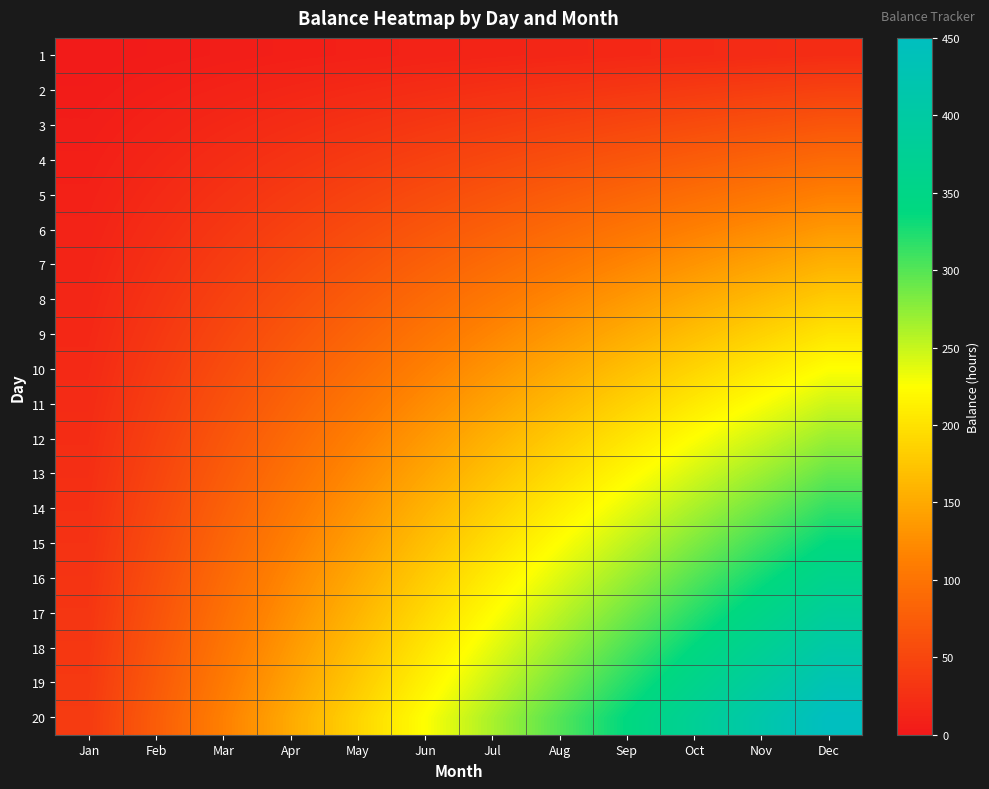

Reading left to right, list all the values displayed in this chart.

1: Jan=1.9	Feb=3.8	Mar=5.6	Apr=7.5	May=9.4	Jun=11.3	Jul=13.1	Aug=15.0	Sep=16.9	Oct=18.8	Nov=20.6	Dec=22.5
2: Jan=3.8	Feb=7.5	Mar=11.3	Apr=15.0	May=18.8	Jun=22.5	Jul=26.3	Aug=30.0	Sep=33.8	Oct=37.5	Nov=41.2	Dec=45.0
3: Jan=5.6	Feb=11.2	Mar=16.9	Apr=22.5	May=28.1	Jun=33.8	Jul=39.4	Aug=45.0	Sep=50.6	Oct=56.2	Nov=61.9	Dec=67.5
4: Jan=7.5	Feb=15.0	Mar=22.5	Apr=30.0	May=37.5	Jun=45.0	Jul=52.5	Aug=60.0	Sep=67.5	Oct=75.0	Nov=82.5	Dec=90.0
5: Jan=9.4	Feb=18.8	Mar=28.1	Apr=37.5	May=46.9	Jun=56.2	Jul=65.6	Aug=75.0	Sep=84.4	Oct=93.8	Nov=103.1	Dec=112.5
6: Jan=11.2	Feb=22.5	Mar=33.8	Apr=45.0	May=56.2	Jun=67.5	Jul=78.8	Aug=90.0	Sep=101.2	Oct=112.5	Nov=123.7	Dec=135.0
7: Jan=13.1	Feb=26.2	Mar=39.4	Apr=52.5	May=65.6	Jun=78.7	Jul=91.9	Aug=105.0	Sep=118.1	Oct=131.2	Nov=144.4	Dec=157.5
8: Jan=15.0	Feb=30.0	Mar=45.0	Apr=60.0	May=75.0	Jun=90.0	Jul=105.0	Aug=120.0	Sep=135.0	Oct=150.0	Nov=165.0	Dec=180.0
9: Jan=16.9	Feb=33.8	Mar=50.6	Apr=67.5	May=84.4	Jun=101.2	Jul=118.1	Aug=135.0	Sep=151.9	Oct=168.8	Nov=185.6	Dec=202.5
10: Jan=18.8	Feb=37.5	Mar=56.2	Apr=75.0	May=93.8	Jun=112.5	Jul=131.2	Aug=150.0	Sep=168.8	Oct=187.5	Nov=206.2	Dec=225.0
11: Jan=20.6	Feb=41.2	Mar=61.9	Apr=82.5	May=103.1	Jun=123.8	Jul=144.4	Aug=165.0	Sep=185.6	Oct=206.2	Nov=226.9	Dec=247.5
12: Jan=22.5	Feb=45.0	Mar=67.5	Apr=90.0	May=112.5	Jun=135.0	Jul=157.5	Aug=180.0	Sep=202.5	Oct=225.0	Nov=247.5	Dec=270.0
13: Jan=24.4	Feb=48.8	Mar=73.1	Apr=97.5	May=121.9	Jun=146.2	Jul=170.6	Aug=195.0	Sep=219.4	Oct=243.7	Nov=268.1	Dec=292.5
14: Jan=26.2	Feb=52.5	Mar=78.7	Apr=105.0	May=131.2	Jun=157.5	Jul=183.7	Aug=210.0	Sep=236.2	Oct=262.5	Nov=288.8	Dec=315.0
15: Jan=28.1	Feb=56.2	Mar=84.4	Apr=112.5	May=140.6	Jun=168.8	Jul=196.9	Aug=225.0	Sep=253.1	Oct=281.2	Nov=309.4	Dec=337.5
16: Jan=30.0	Feb=60.0	Mar=90.0	Apr=120.0	May=150.0	Jun=180.0	Jul=210.0	Aug=240.0	Sep=270.0	Oct=300.0	Nov=330.0	Dec=360.0
17: Jan=31.9	Feb=63.8	Mar=95.6	Apr=127.5	May=159.4	Jun=191.2	Jul=223.1	Aug=255.0	Sep=286.9	Oct=318.8	Nov=350.6	Dec=382.5
18: Jan=33.8	Feb=67.5	Mar=101.2	Apr=135.0	May=168.8	Jun=202.5	Jul=236.2	Aug=270.0	Sep=303.7	Oct=337.5	Nov=371.3	Dec=405.0
19: Jan=35.6	Feb=71.2	Mar=106.9	Apr=142.5	May=178.1	Jun=213.7	Jul=249.4	Aug=285.0	Sep=320.6	Oct=356.2	Nov=391.9	Dec=427.5
20: Jan=37.5	Feb=75.0	Mar=112.5	Apr=150.0	May=187.5	Jun=225.0	Jul=262.5	Aug=300.0	Sep=337.5	Oct=375.0	Nov=412.5	Dec=450.0